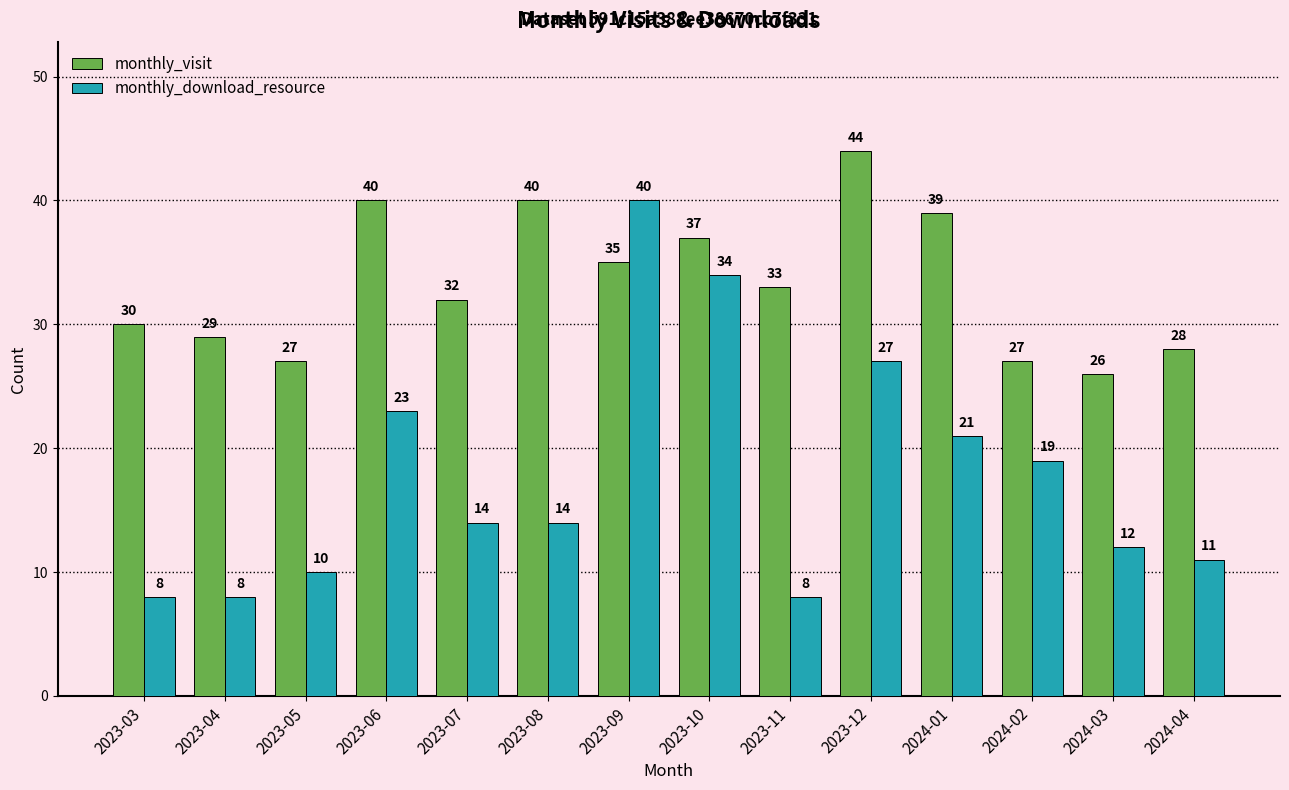

Where is monthly_visit nearest to the value 35?

2023-09